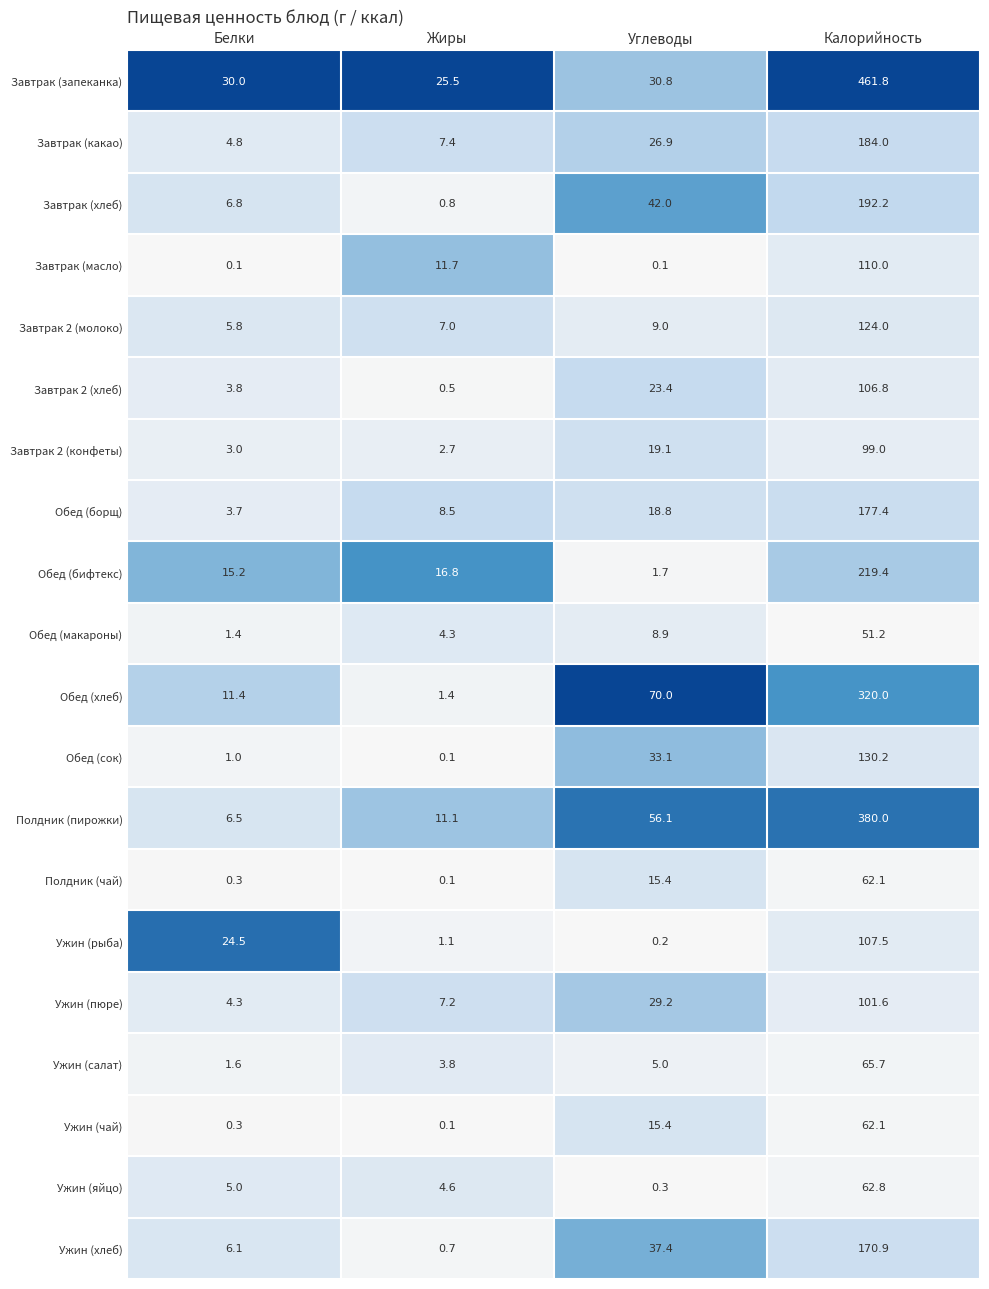

What is the maximum value shown in the chart?

461.8